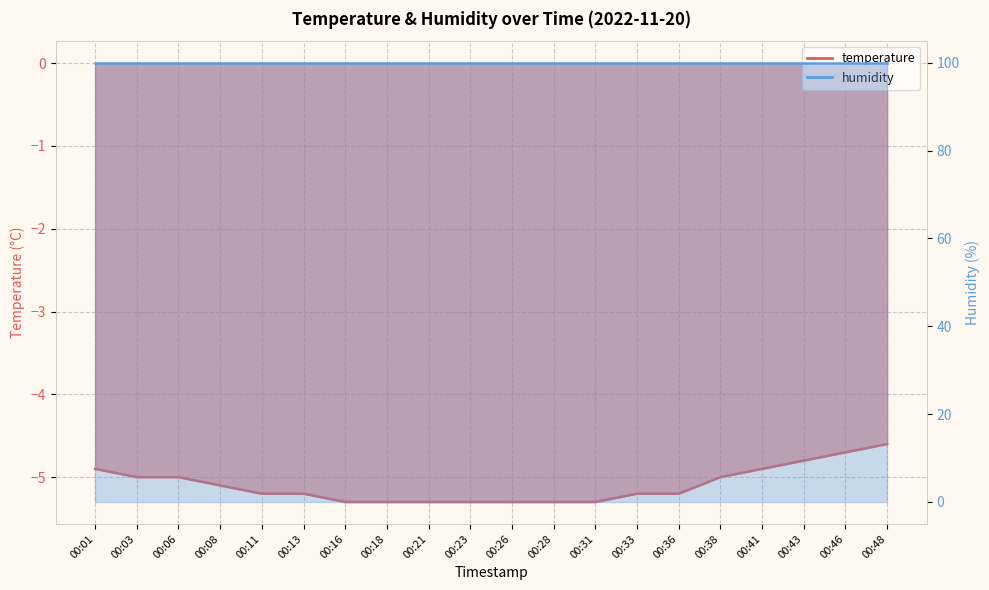

Reading right to left, list all the values displayed in this chart.

00:48=-4.6	00:46=-4.7	00:43=-4.8	00:41=-4.9	00:38=-5.0	00:36=-5.2	00:33=-5.2	00:31=-5.3	00:28=-5.3	00:26=-5.3	00:23=-5.3	00:21=-5.3	00:18=-5.3	00:16=-5.3	00:13=-5.2	00:11=-5.2	00:08=-5.1	00:06=-5.0	00:03=-5.0	00:01=-4.9